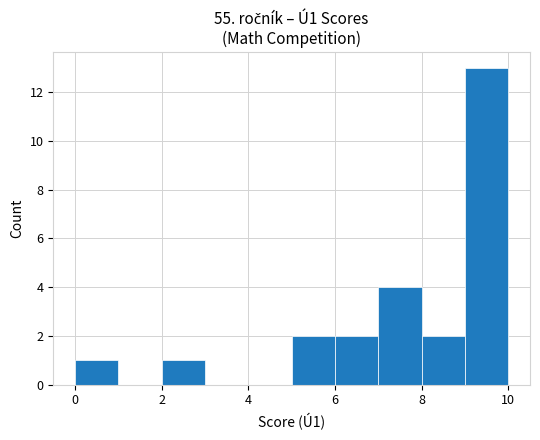

Which range on the x-axis has the tallest bar?

9 to 10